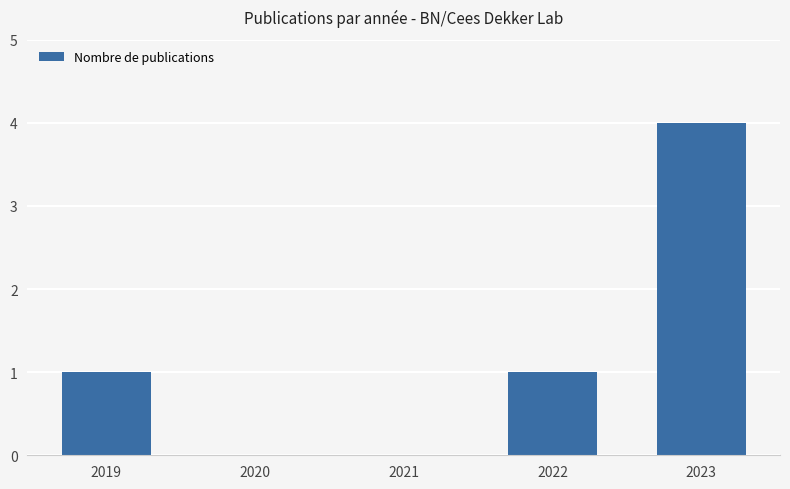

Count the number of categories in the chart.

5